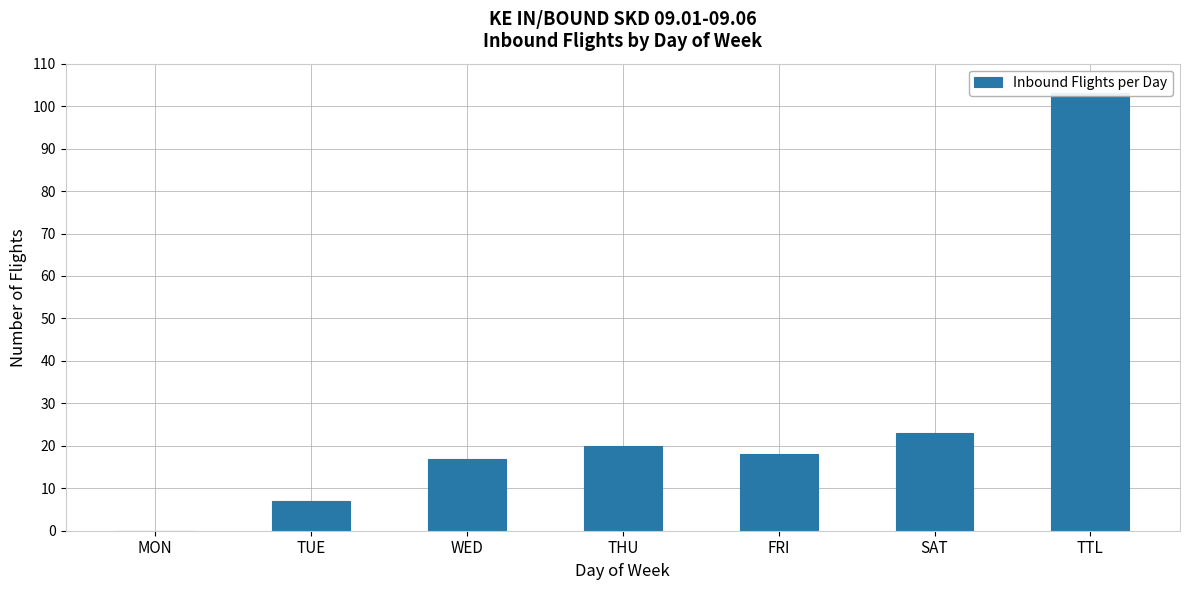

Which category has the highest value across all series?

TTL